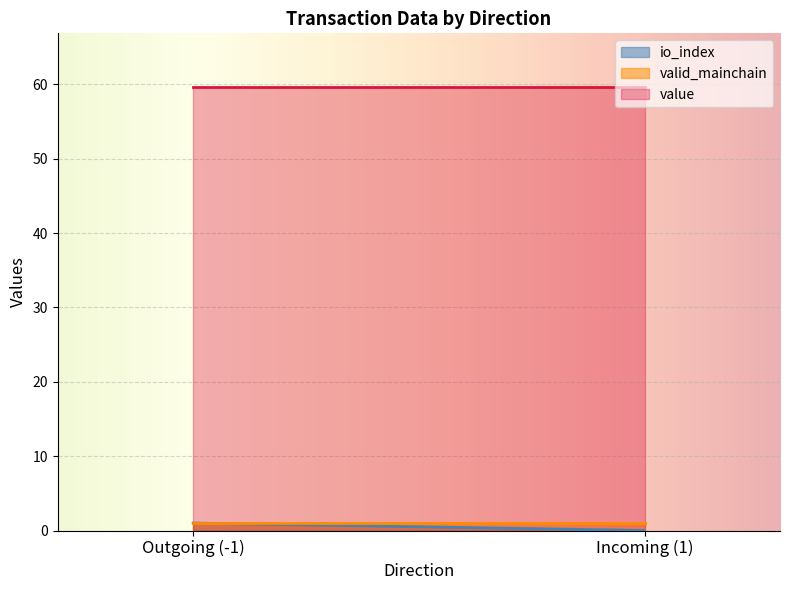

Which series has the largest total across all categories?

value